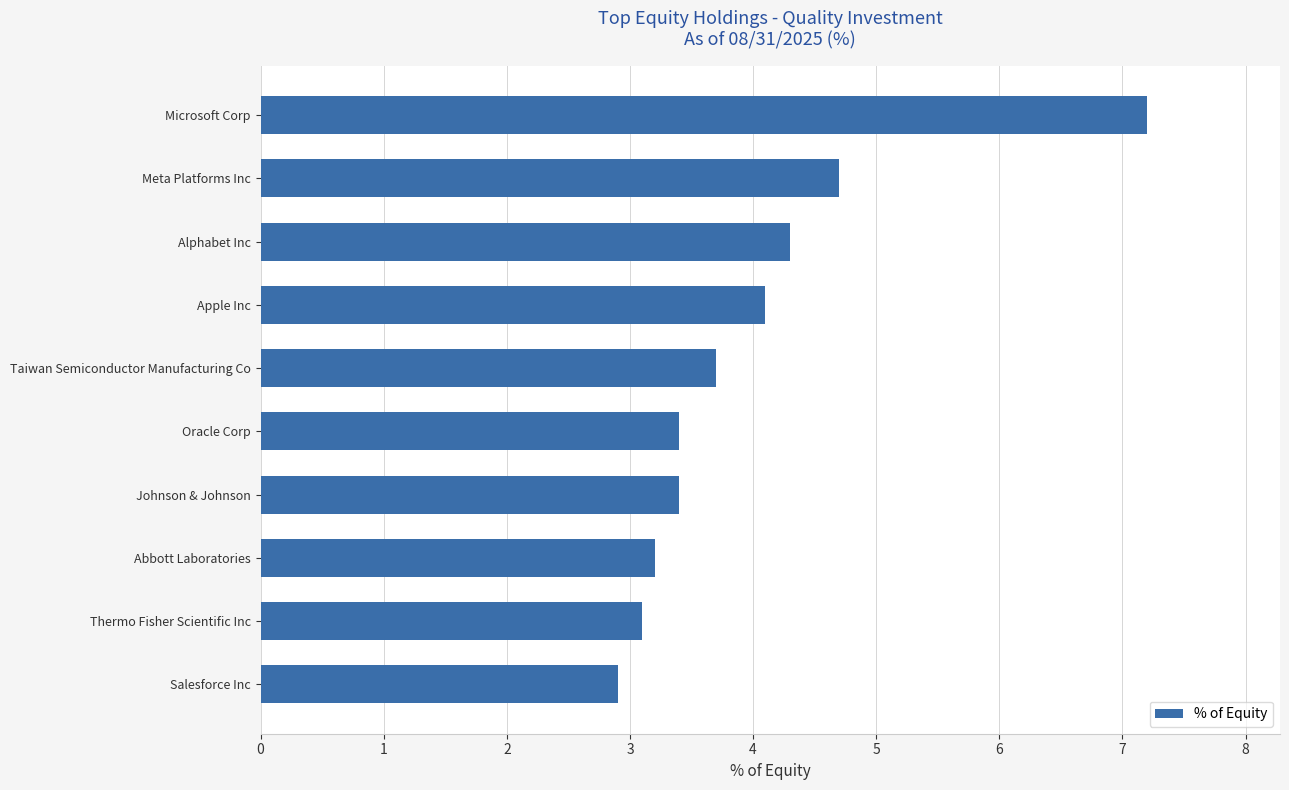

Which label corresponds to the largest value in the chart?

Microsoft Corp